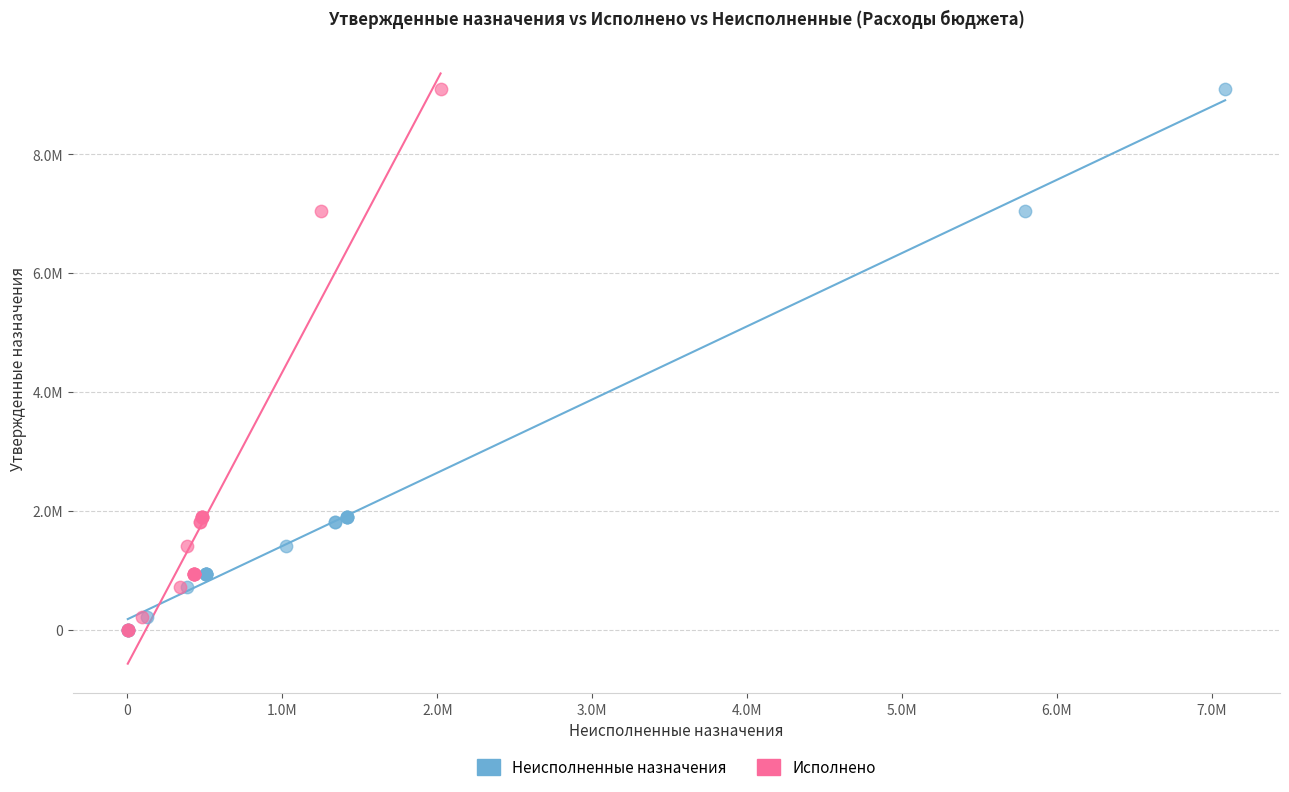

What are all the series names shown in the legend?

Неисполненные назначения, Исполнено